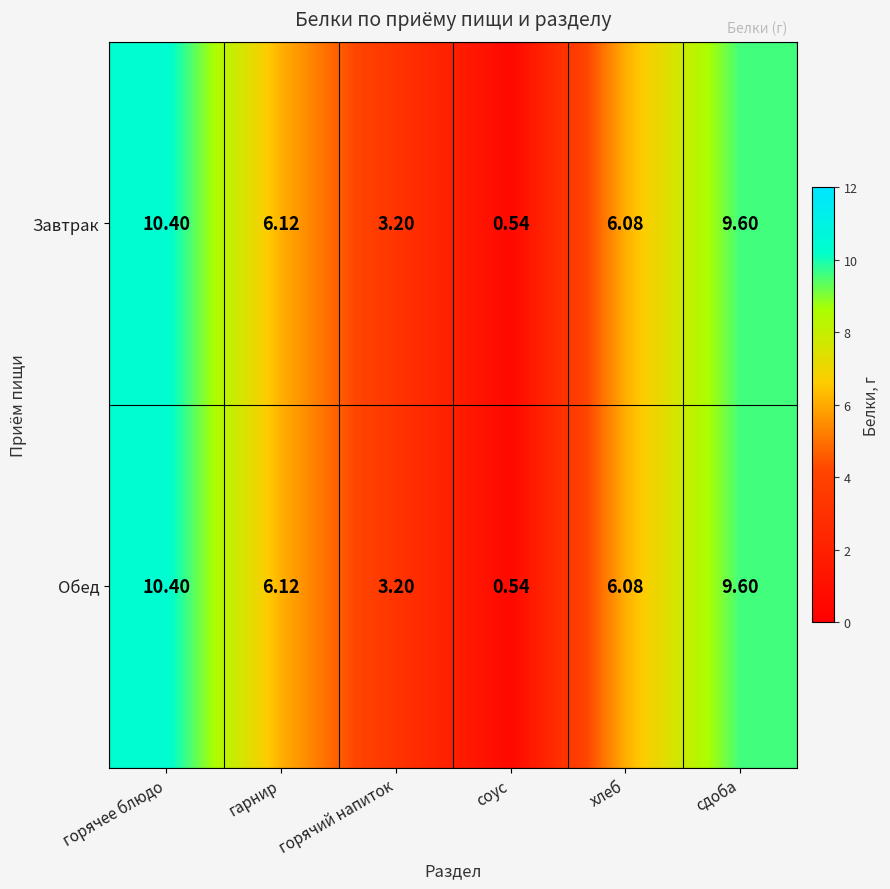

Rank the categories by Завтрак value from highest to lowest.

горячее блюдо, сдоба, гарнир, хлеб, горячий напиток, соус